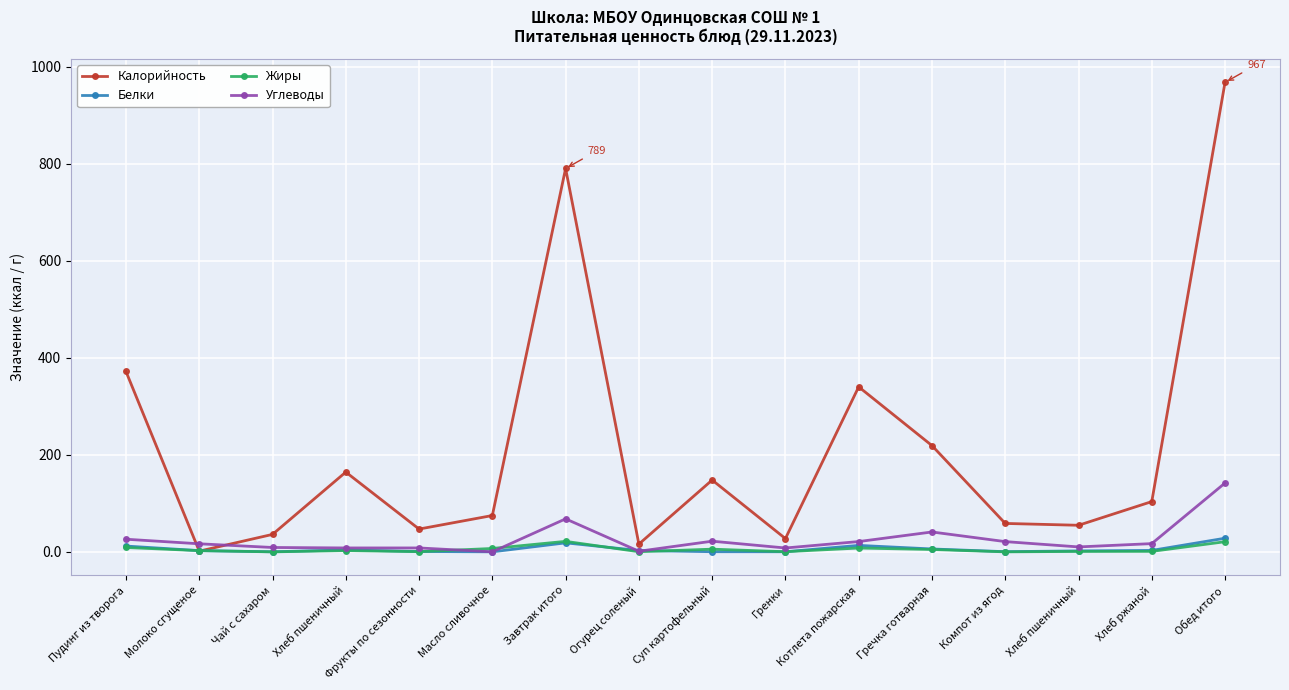

Reading left to right, list all the values displayed in this chart.

Калорийность: Пудинг из творога=371.6	Молоко сгущеное=1.5	Чай с сахаром=36.0	Хлеб пшеничный=164.4	Фрукты по сезонности=47.0	Масло сливочное=74.9	Завтрак итого=790.0	Огурец соленый=16.0	Суп картофельный=148.0	Гренки=27.4	Котлета пожарская=340.0	Гречка готварная=219.0	Компот из ягод=58.6	Хлеб пшеничный=54.8	Хлеб ржаной=103.6	Обед итого=967.4
Белки: Пудинг из творога=12.0	Молоко сгущеное=2.5	Чай с сахаром=0.2	Хлеб пшеничный=4.0	Фрукты по сезонности=0.8	Масло сливочное=0.1	Завтрак итого=18.6	Огурец соленый=2.8	Суп картофельный=0.3	Гренки=0.3	Котлета пожарская=13.3	Гречка готварная=6.0	Компот из ягод=0.4	Хлеб пшеничный=2.0	Хлеб ржаной=3.0	Обед итого=28.1
Жиры: Пудинг из творога=9.0	Молоко сгущеное=2.5	Чай с сахаром=0.0	Хлеб пшеничный=2.7	Фрукты по сезонности=0.4	Масло сливочное=7.0	Завтрак итого=21.7	Огурец соленый=0.3	Суп картофельный=5.6	Гренки=0.3	Котлета пожарская=7.9	Гречка готварная=4.9	Компот из ягод=0.0	Хлеб пшеничный=0.9	Хлеб ржаной=1.0	Обед итого=20.9
Углеводы: Пудинг из творога=26.1	Молоко сгущеное=16.6	Чай с сахаром=9.1	Хлеб пшеничный=8.1	Фрукты по сезонности=8.1	Масло сливочное=0.1	Завтрак итого=68.0	Огурец соленый=1.3	Суп картофельный=22.0	Гренки=8.0	Котлета пожарская=21.2	Гречка готварная=41.0	Компот из ягод=21.1	Хлеб пшеничный=10.2	Хлеб ржаной=17.0	Обед итого=141.9